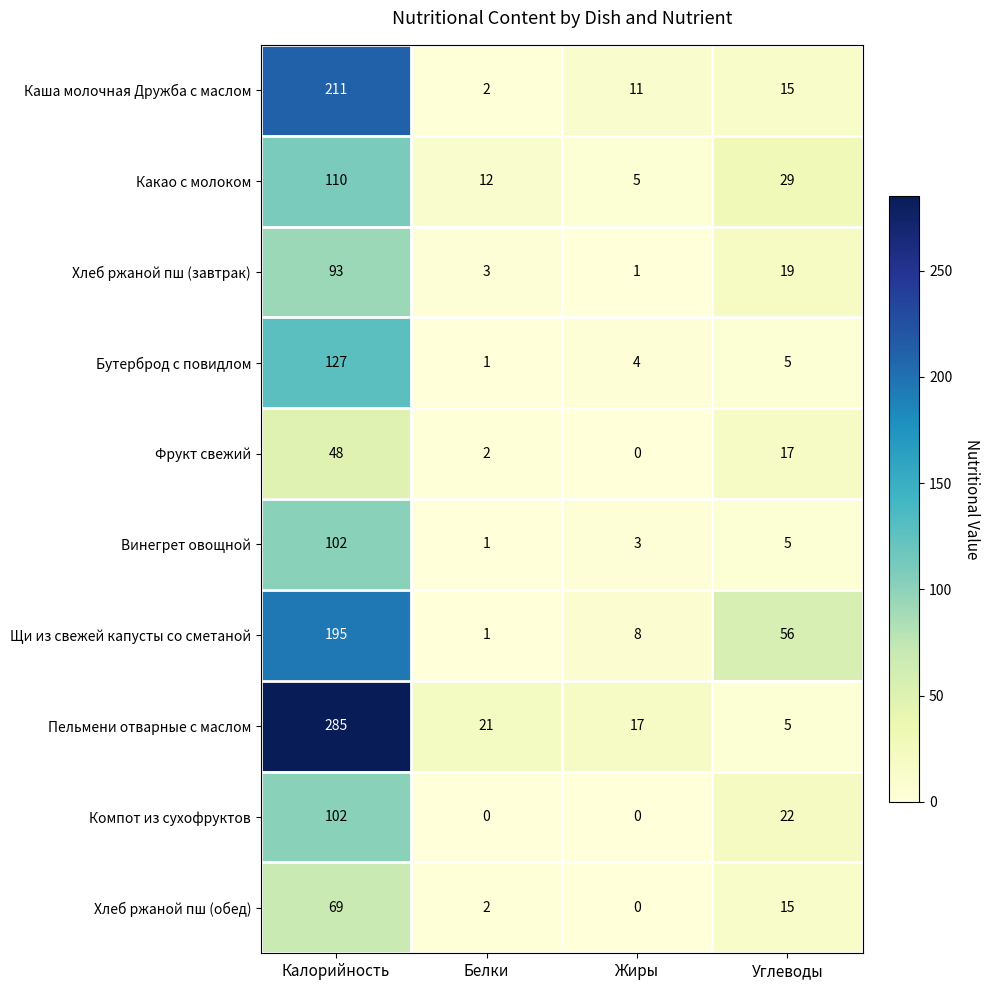

Which series has the largest range (max minus min)?

Пельмени отварные с маслом